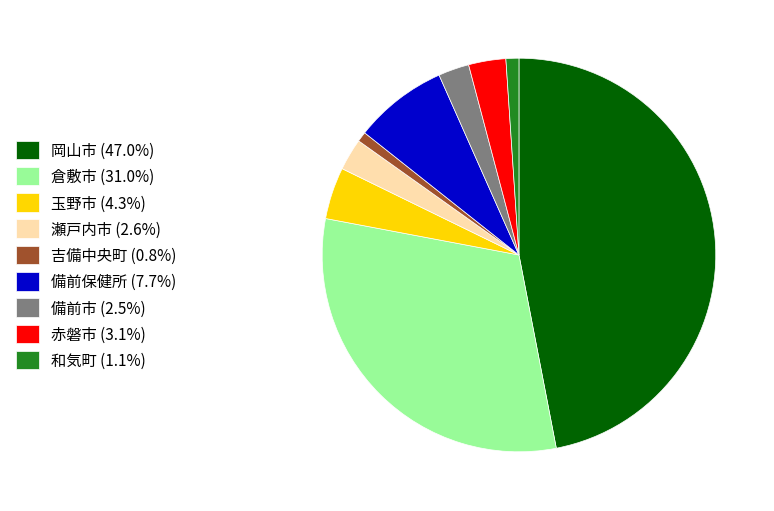

Is it true that 岡山市 is 54% of the pie?

False